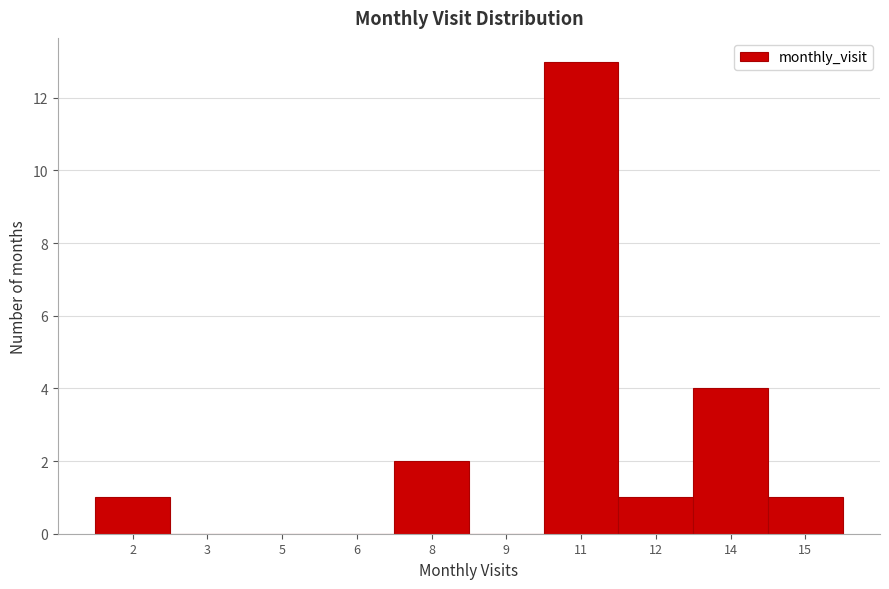

Reading left to right, transcribe all the data shown in this chart.

2=1	3=0	5=0	6=0	8=2	9=0	11=13	12=1	14=4	15=1